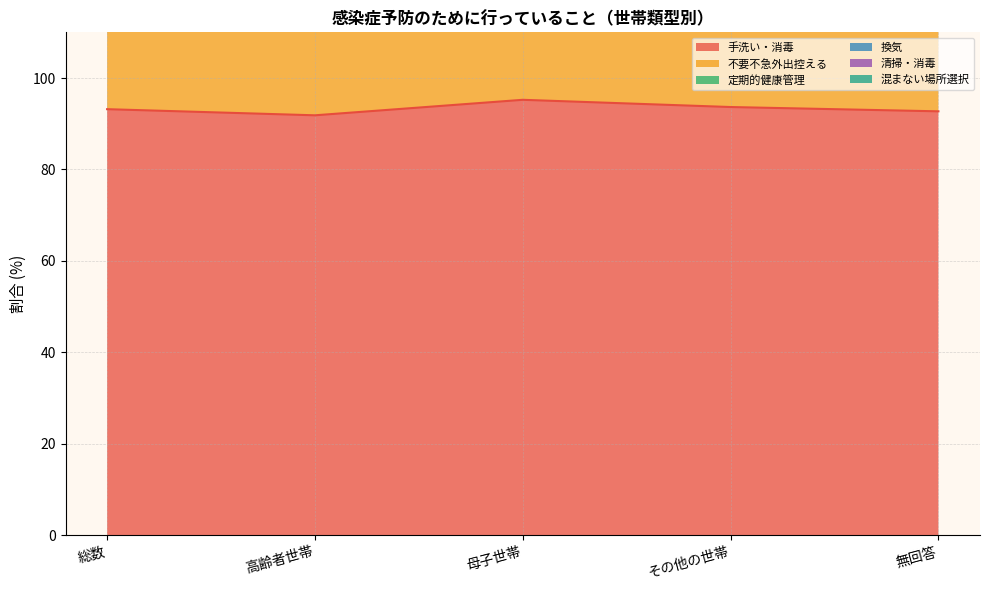

The 手洗い・消毒 series shows 91.8 at 高齢者世帯. True or false?

True